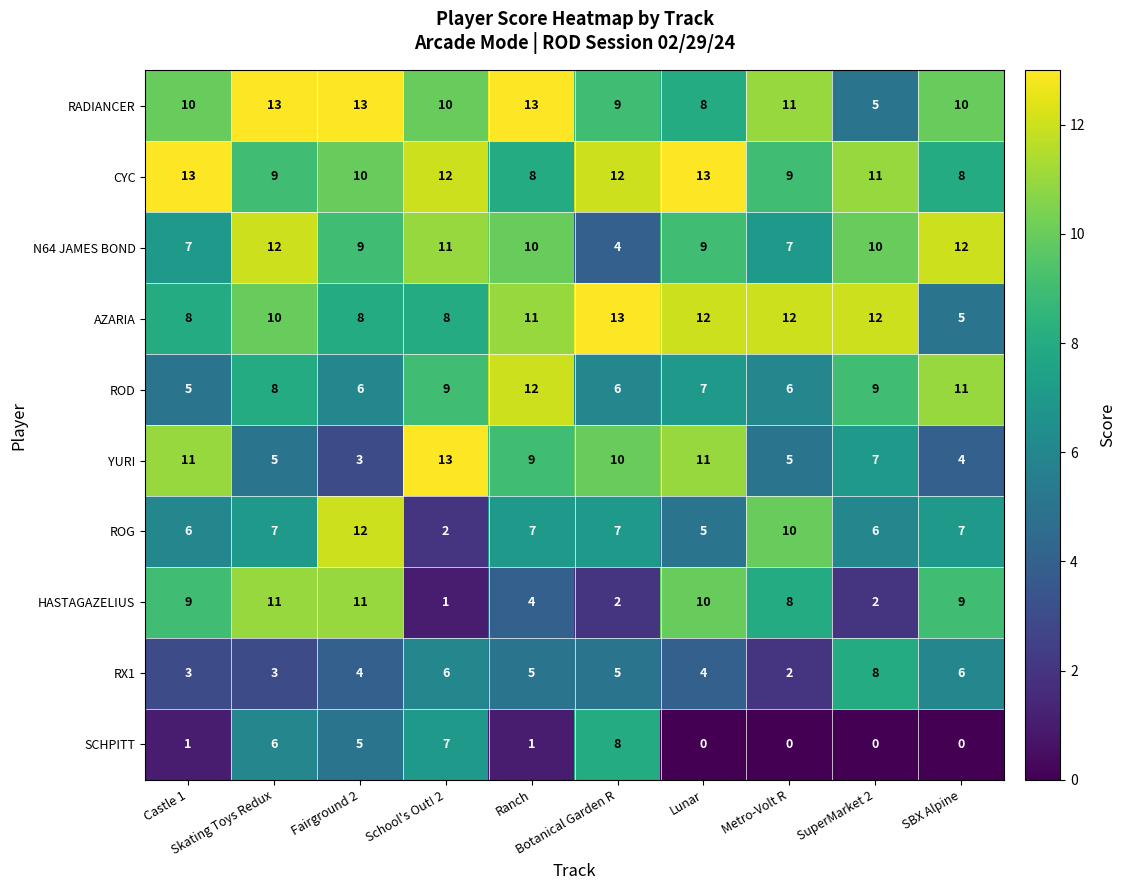

What is the sum of all HASTAGAZELIUS values?

67